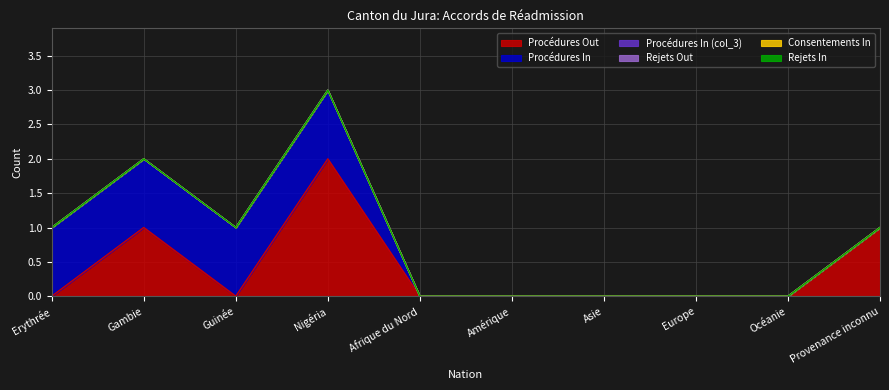

List the series in order of their peak value, highest first.

Procédures Out, Procédures In, Procédures In (col_3), Rejets Out, Consentements In, Rejets In